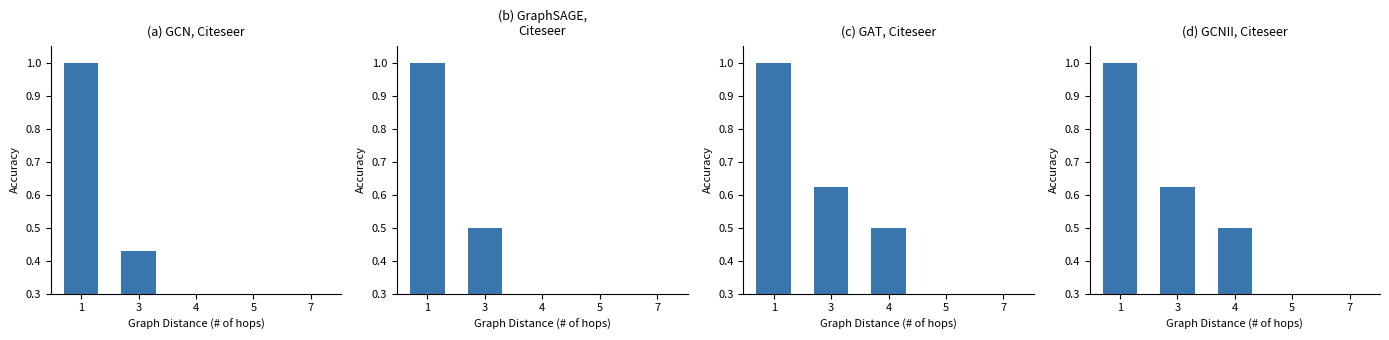

What is the value of the (a) GCN, Citeseer bar at the 2nd from the left?

0.4